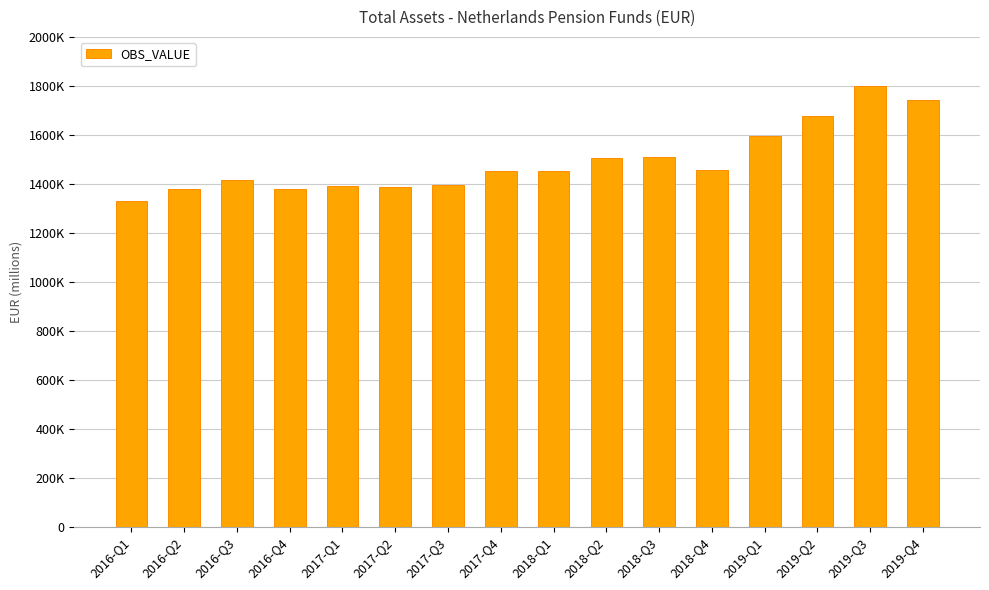

Are the bars horizontal?

No